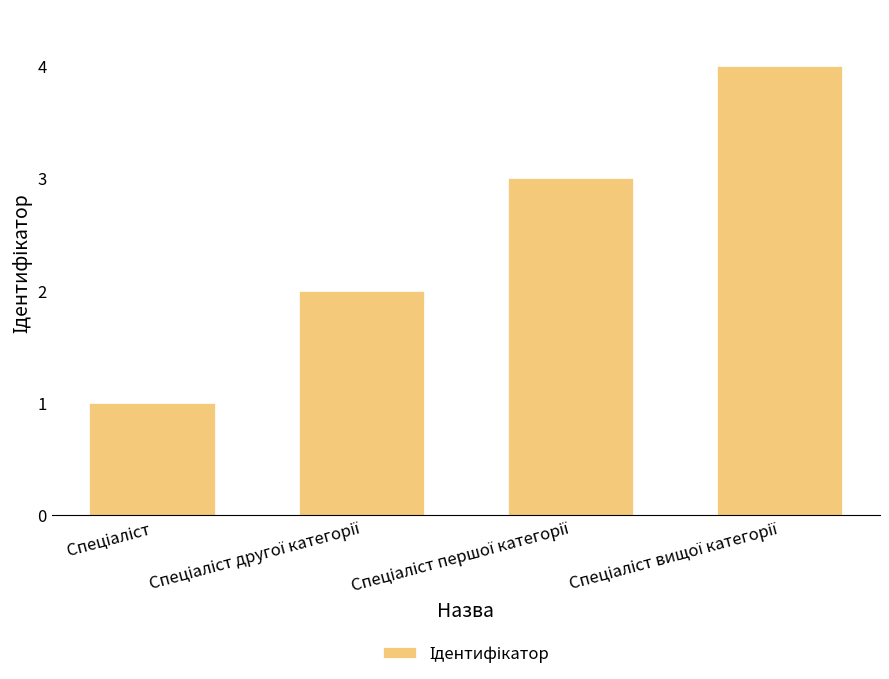

How many bars are there in total?

4